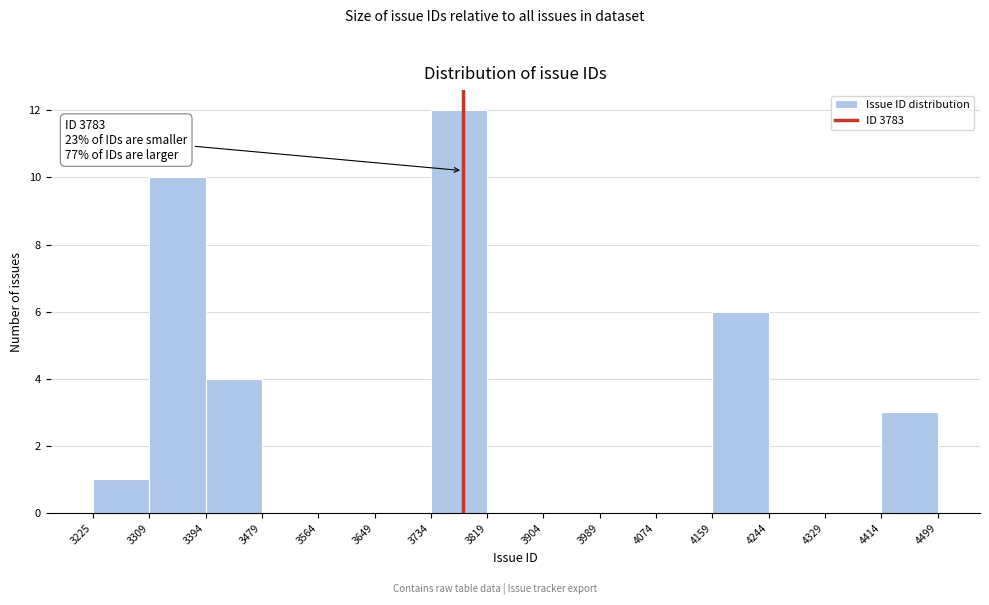

Which range on the x-axis has the tallest bar?

3734 to 3819